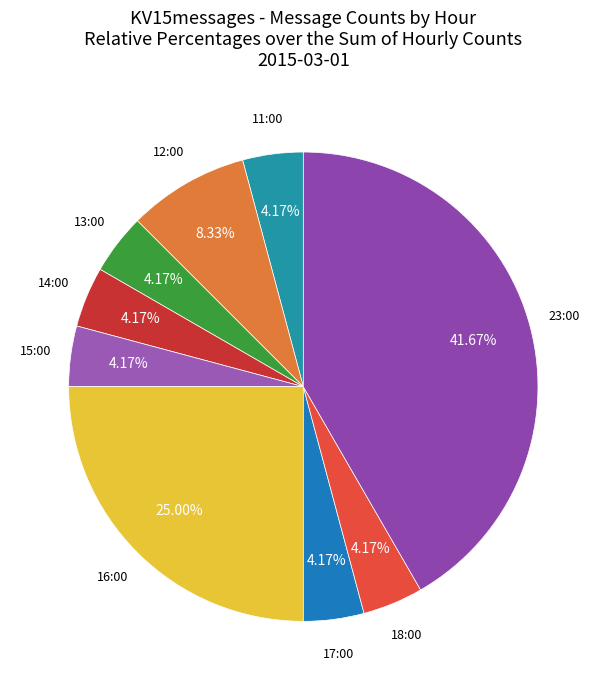

Count the number of slices in the pie.

9